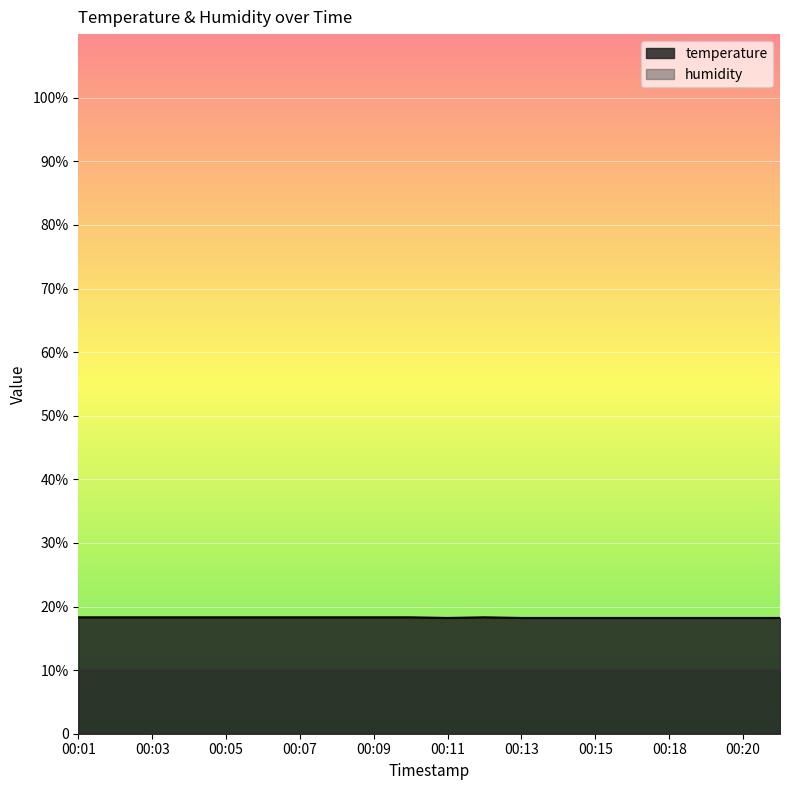

At which category does the chart reach its peak across all series?

00:01